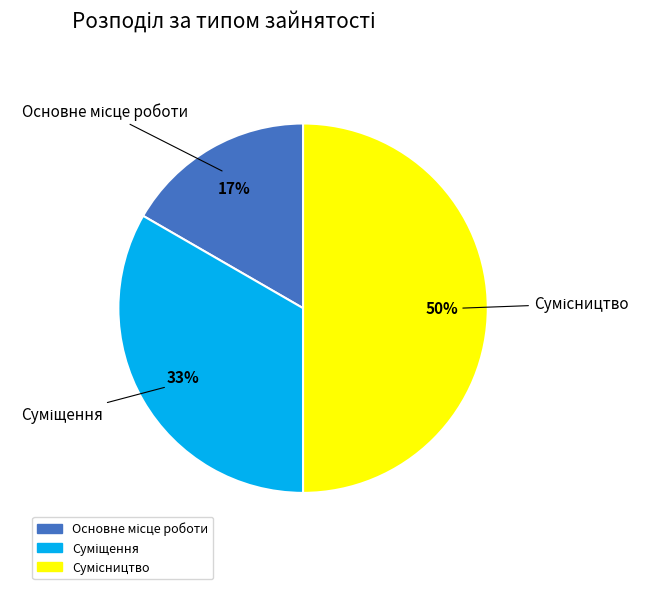

How many slices are in this pie chart?

3